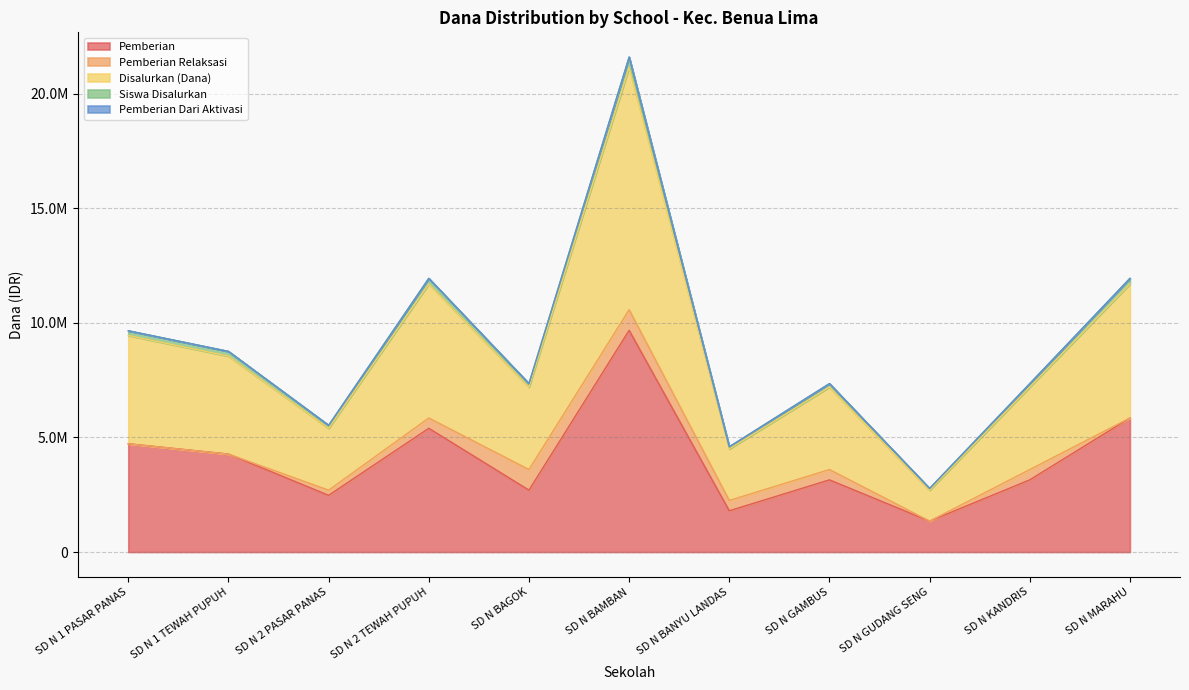

How many data points in Pemberian are less than 3150000?

4